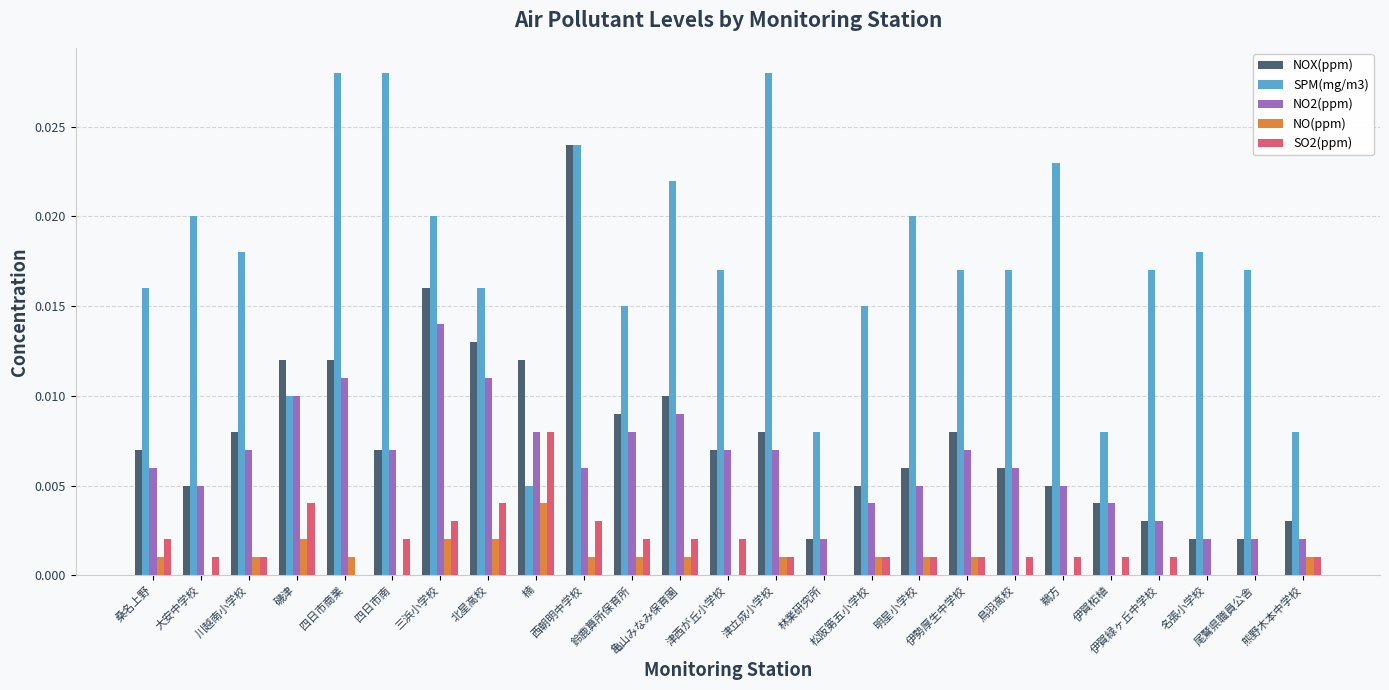

Is it true that NO2(ppm) equals 0.0 at 三浜小学校?

False